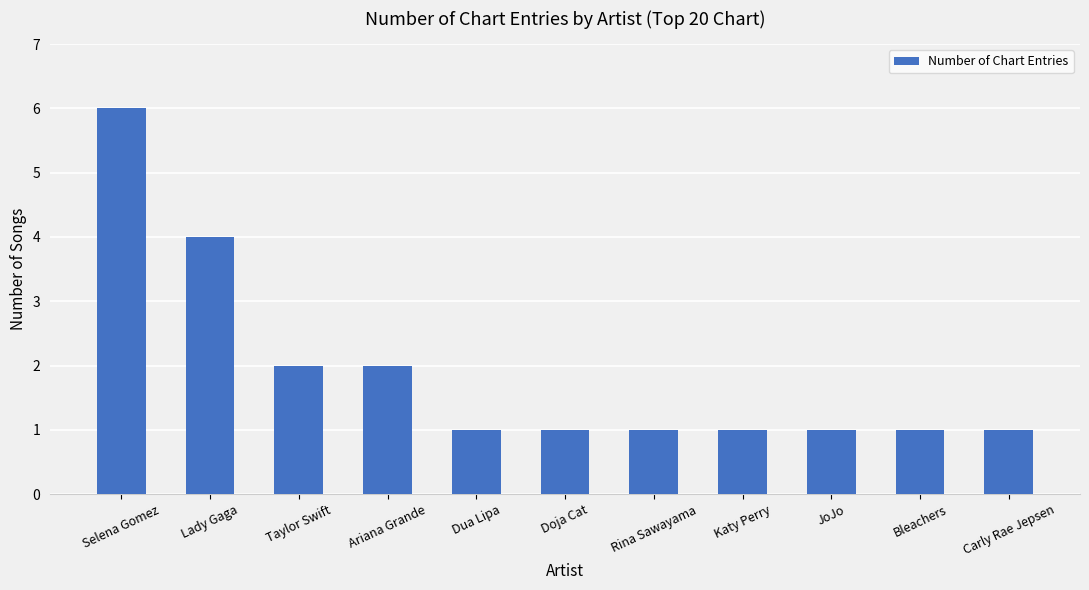

How many bars are there in total?

11